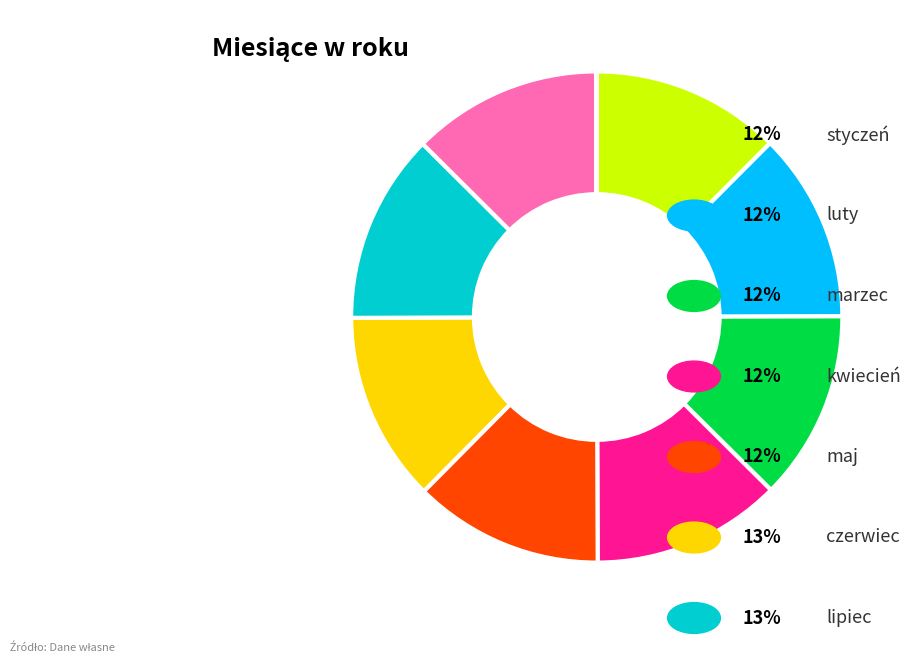

Is there a majority slice in this chart?

No